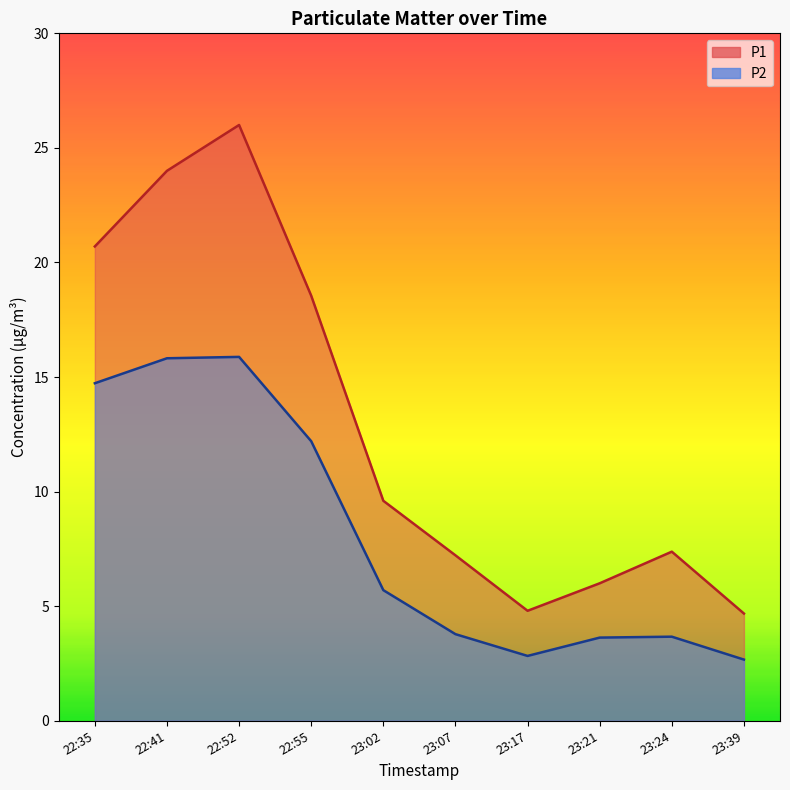

What is the approximate value of P2 at 22:41?

15.8